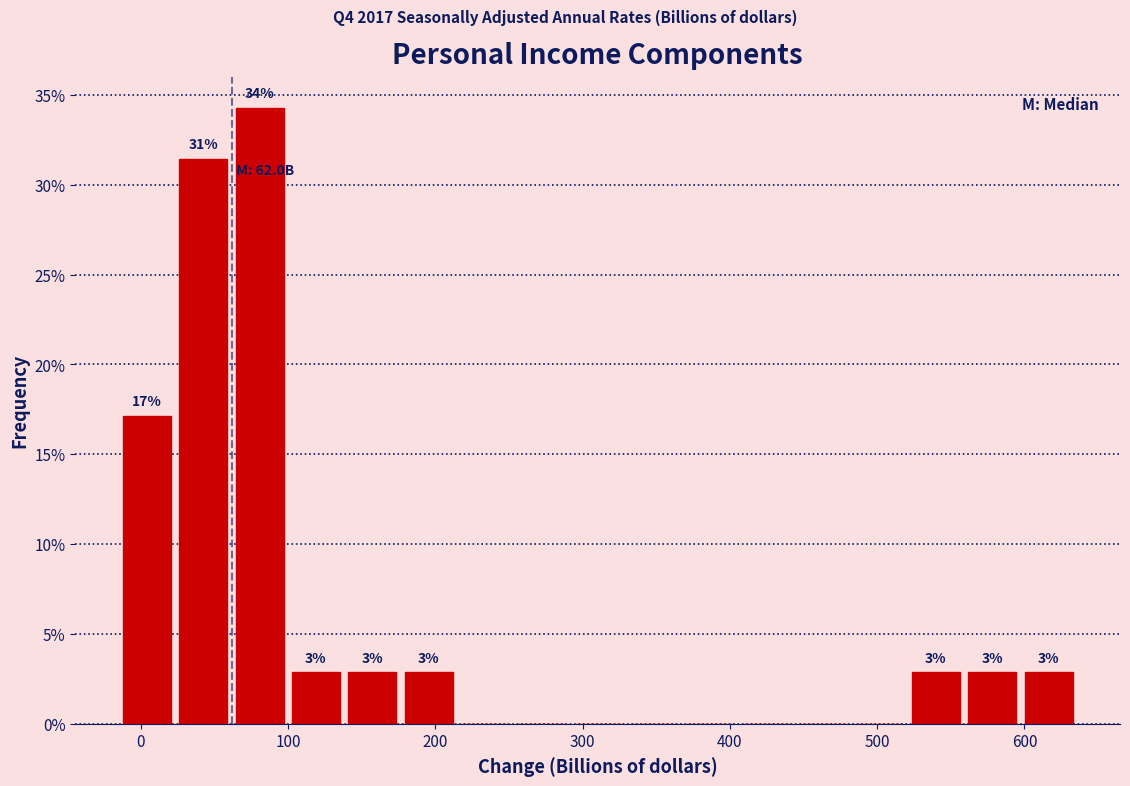

Around what value on the x-axis is the tallest bar? Give the approximate position of its centre, as read against the axis.

80